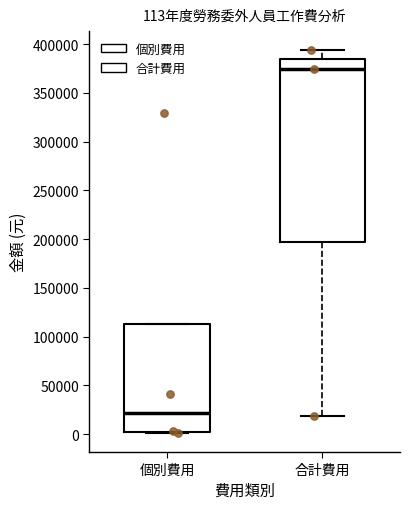

Which box's median line is the lowest?

個別費用